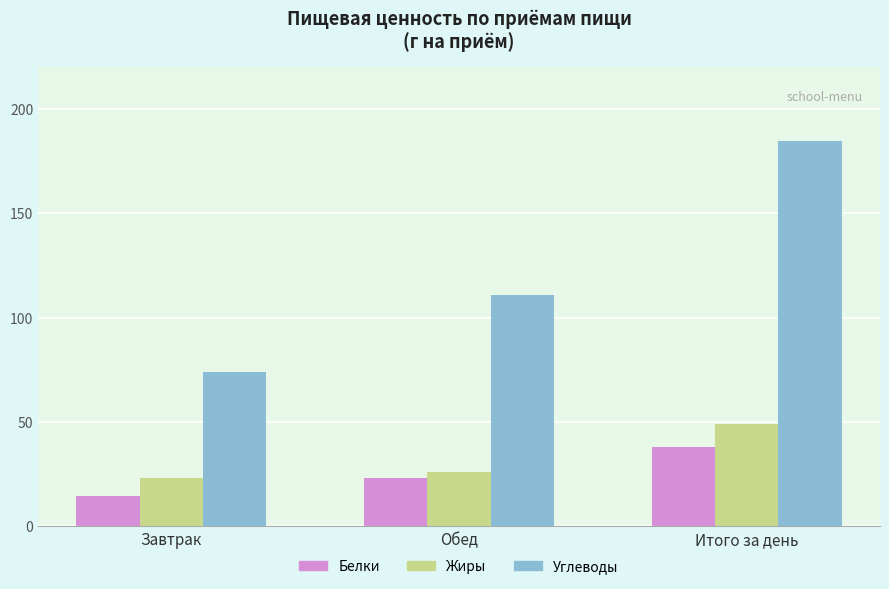

What is the total value across all series at Обед?

160.4